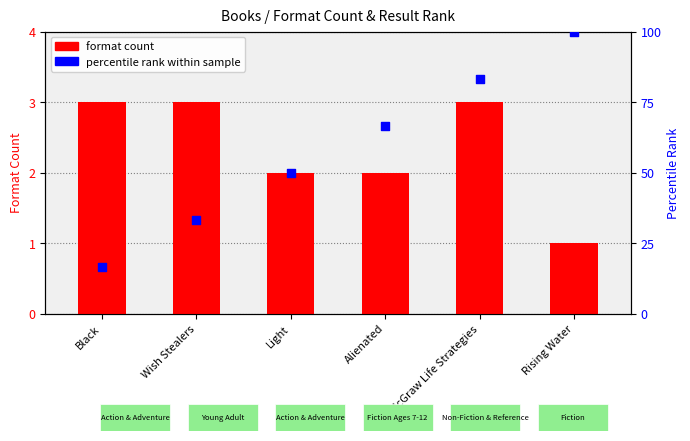

Which series has the largest Y range (max minus min)?

percentile rank within sample